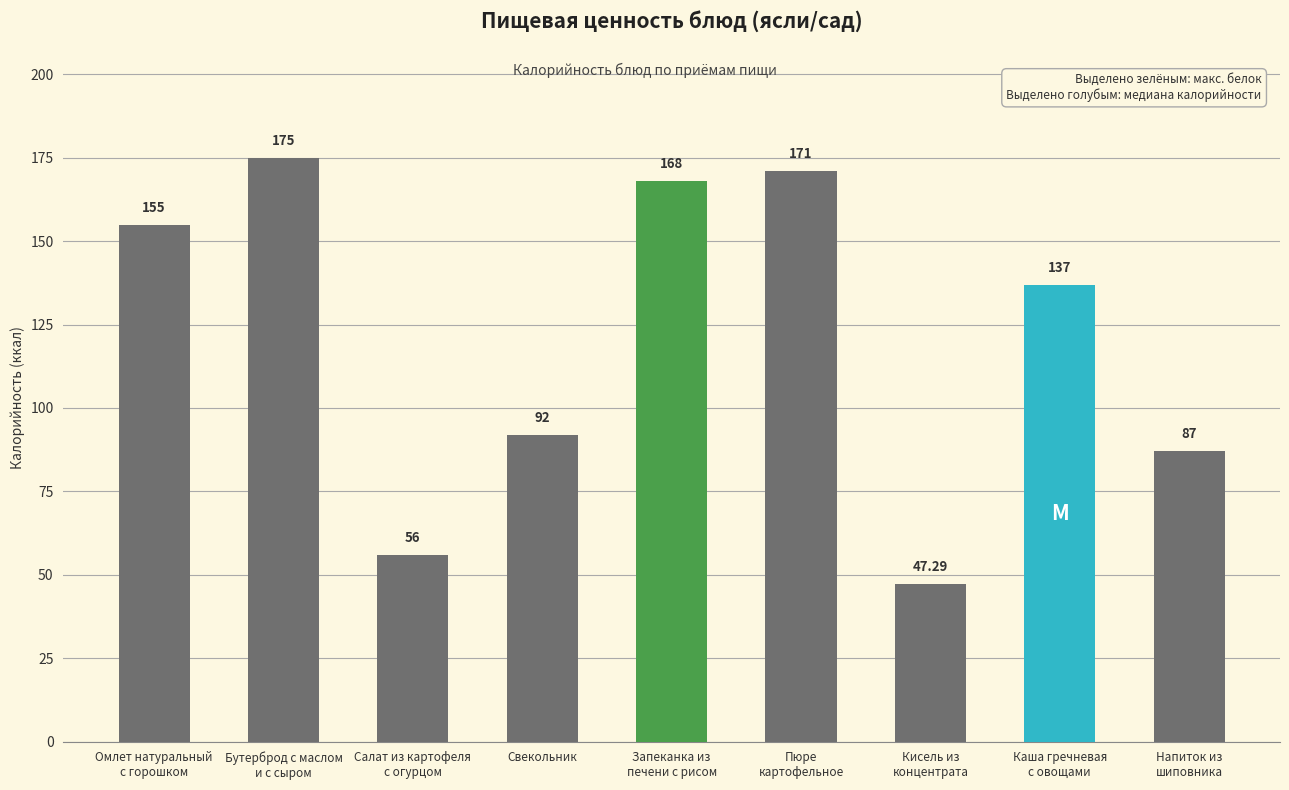

What is the average value?

120.9